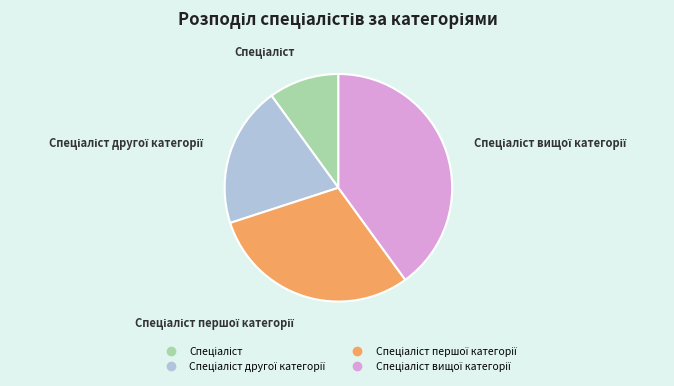

Is there a majority slice in this chart?

No